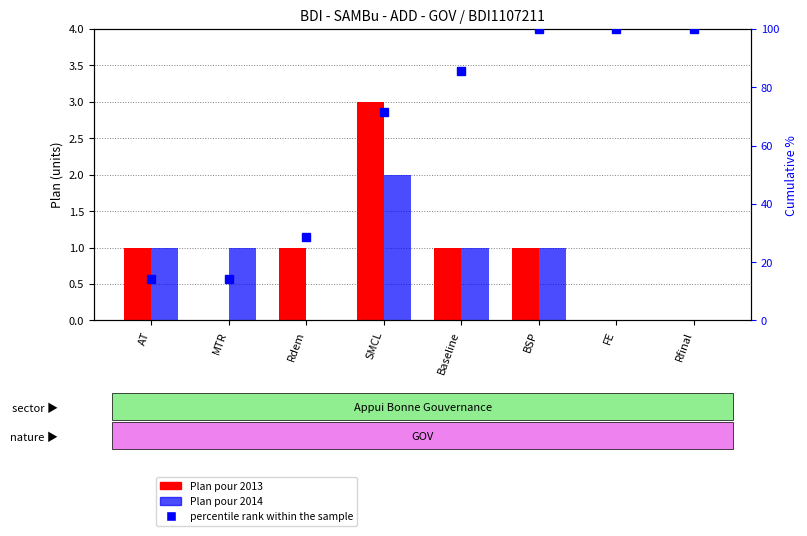

Which series has the largest total across all categories?

percentile rank within the sample